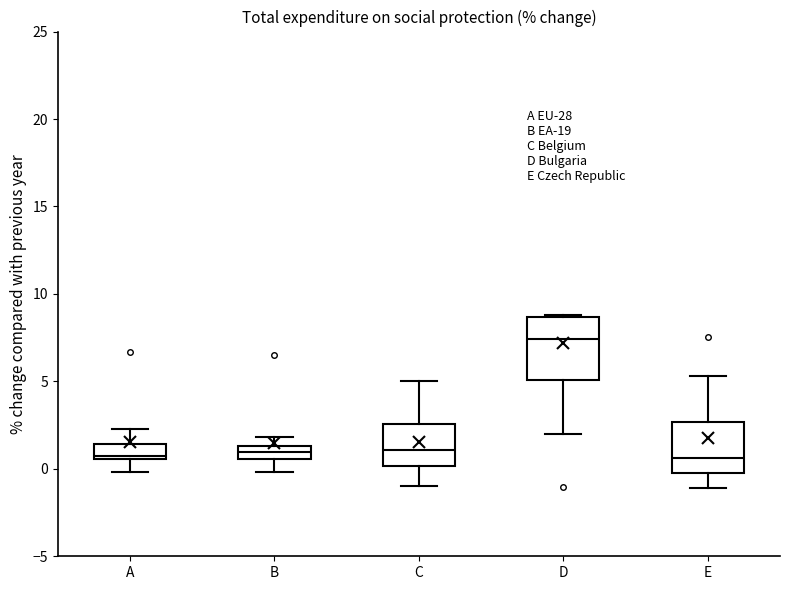

Which box is the tallest, from its lower edge to its upper edge?

D